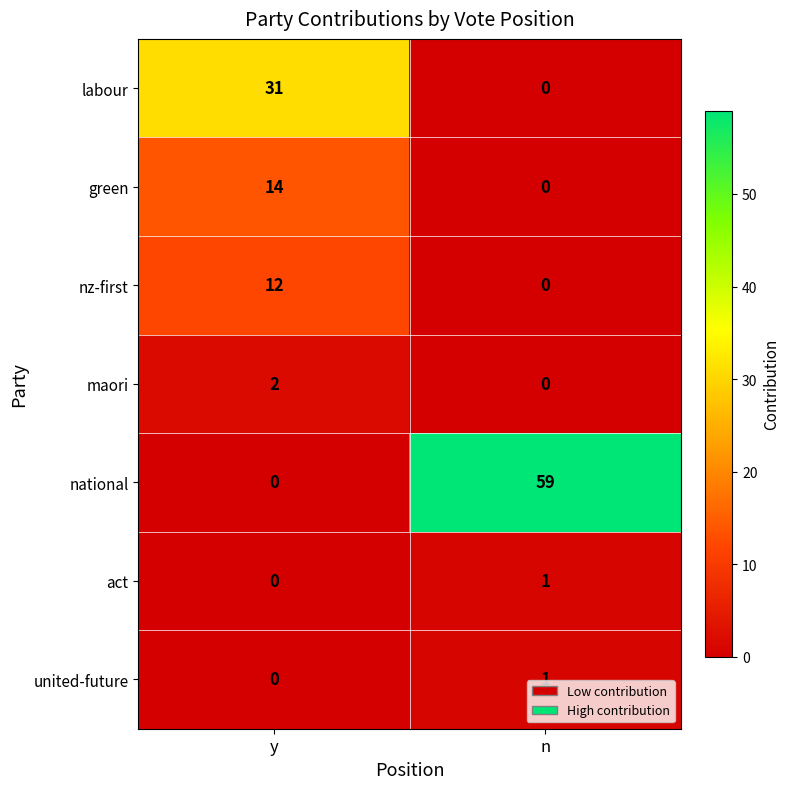

List the labels in order of united-future value, largest first.

n, y